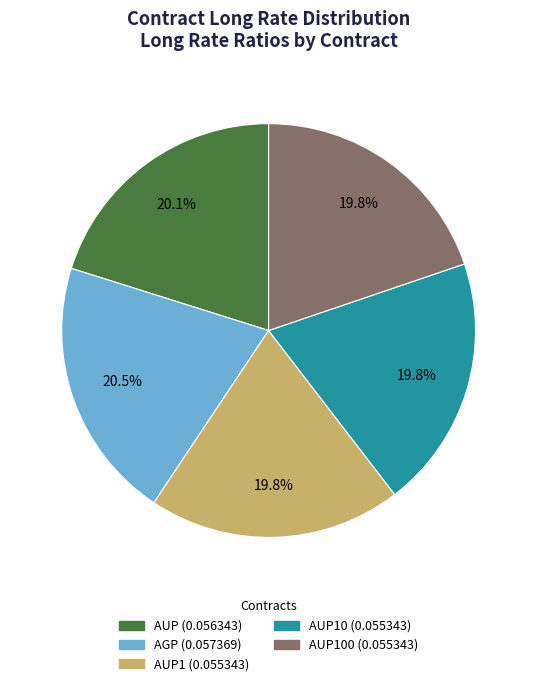

Is there a majority slice in this chart?

No